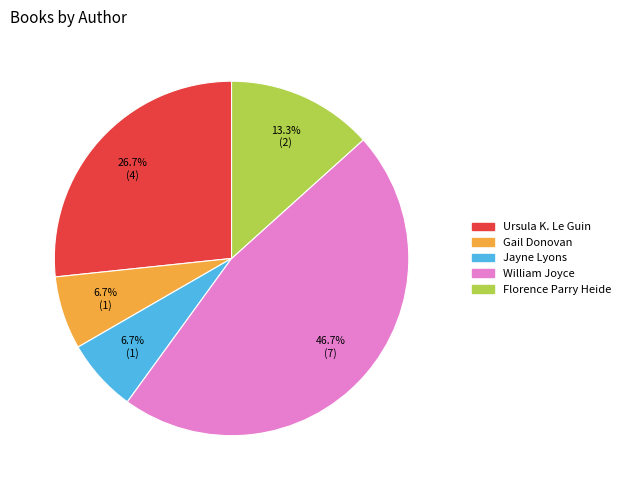

Is Jayne Lyons the majority of the pie?

No